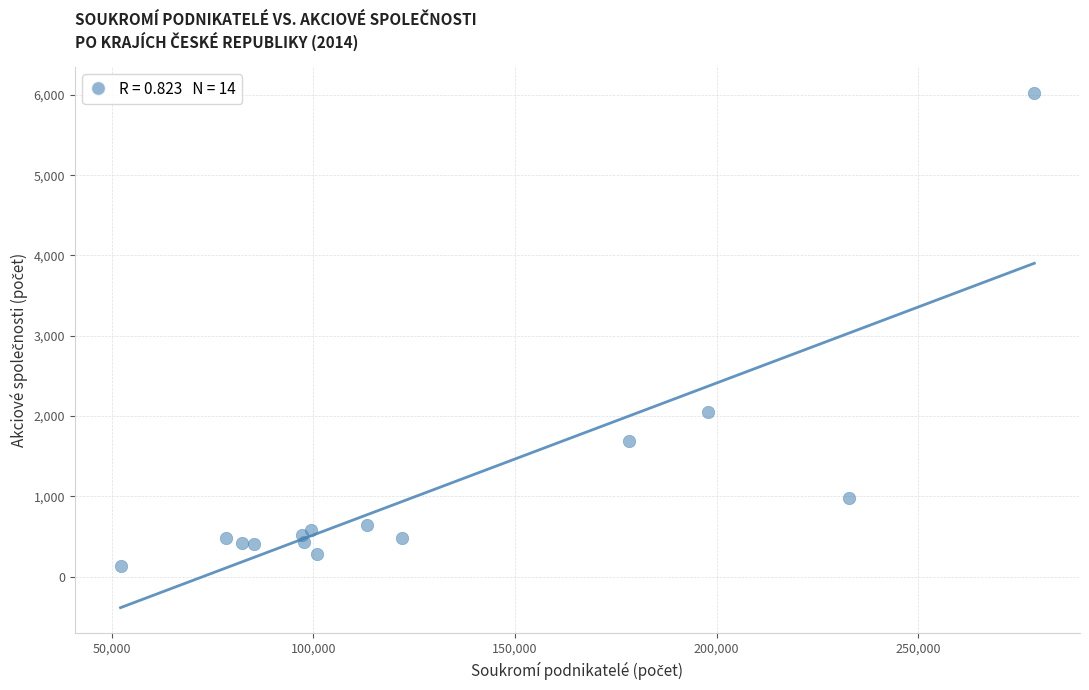

What Y value in the scatter plot is closest to 3082?

2052